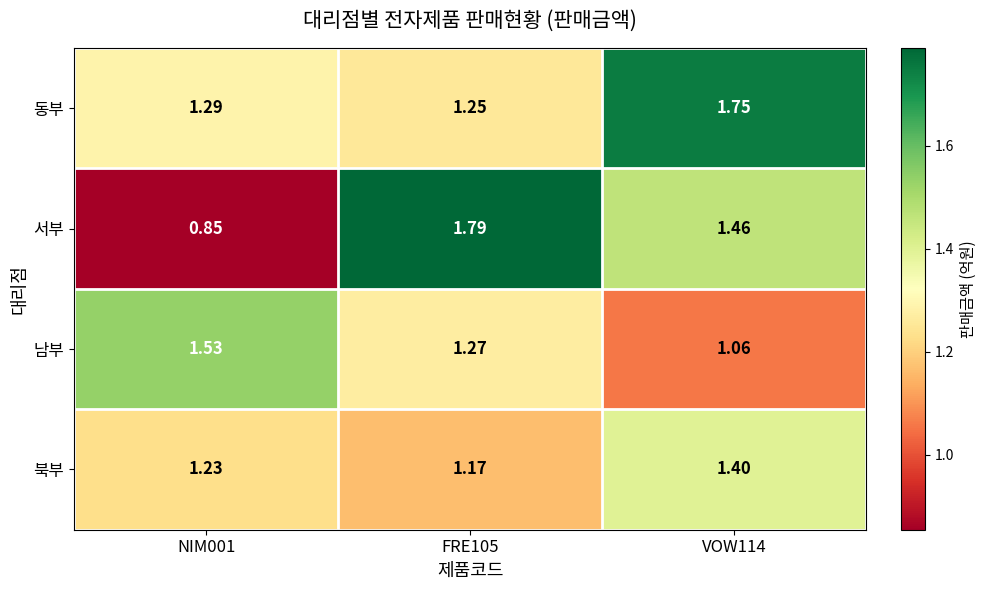

Which series has the widest spread of values?

서부